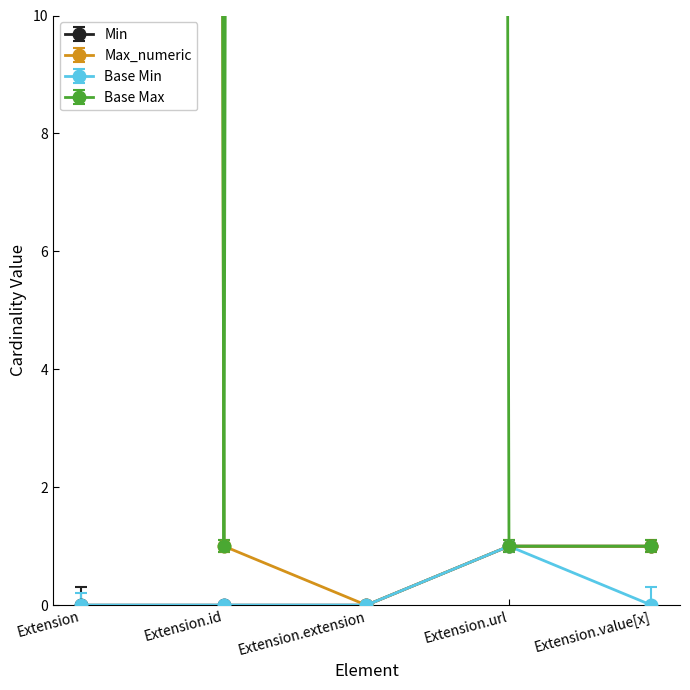

What are all the series names shown in the legend?

Min, Max_numeric, Base Min, Base Max